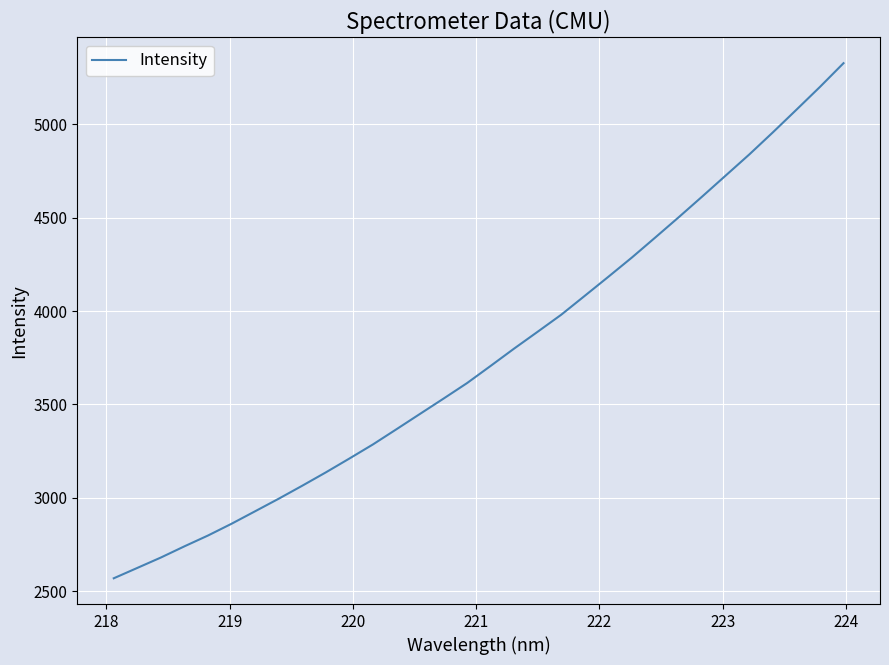

What is the maximum value shown in the chart?

5328.3